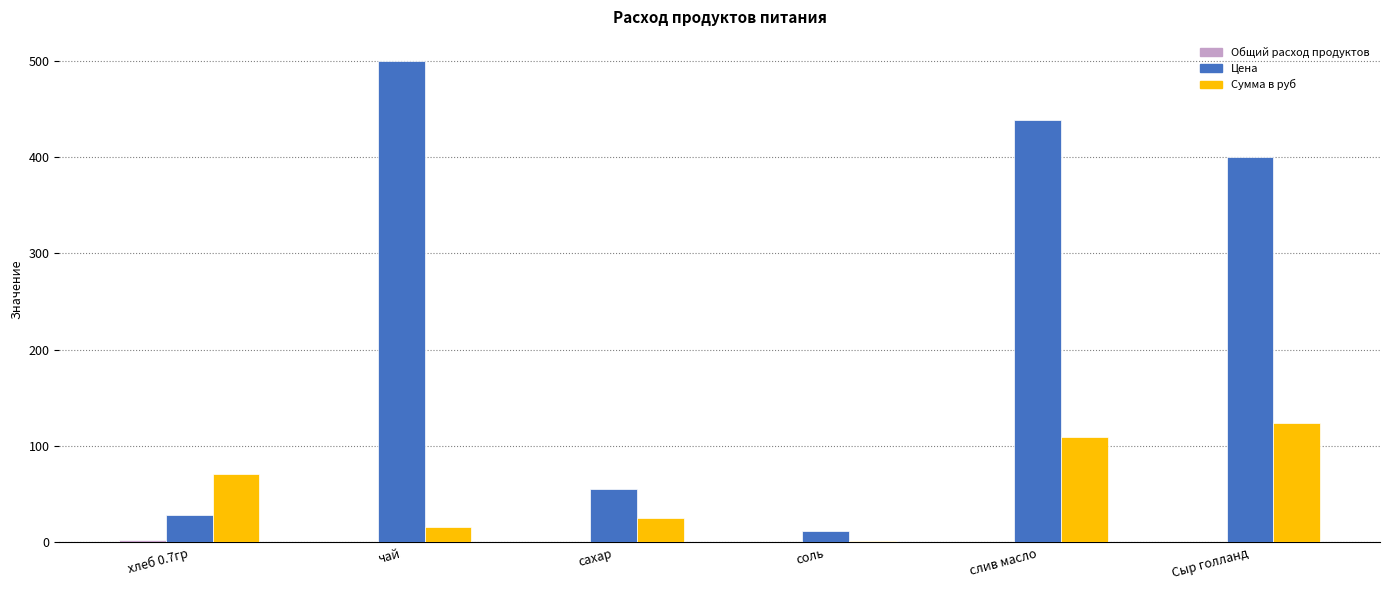

Where is Цена nearest to the value 256?

Сыр голланд